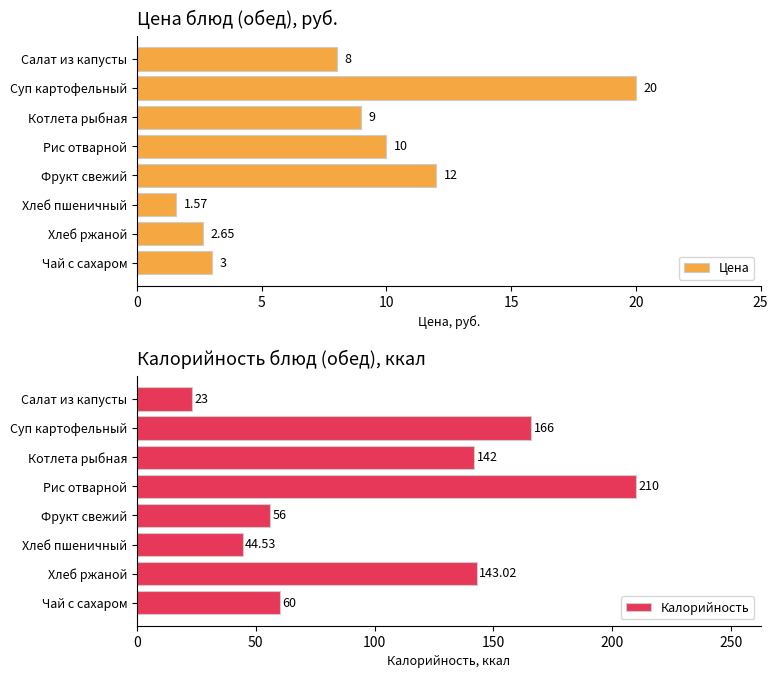

At which label does Цена reach its minimum?

Хлеб пшеничный